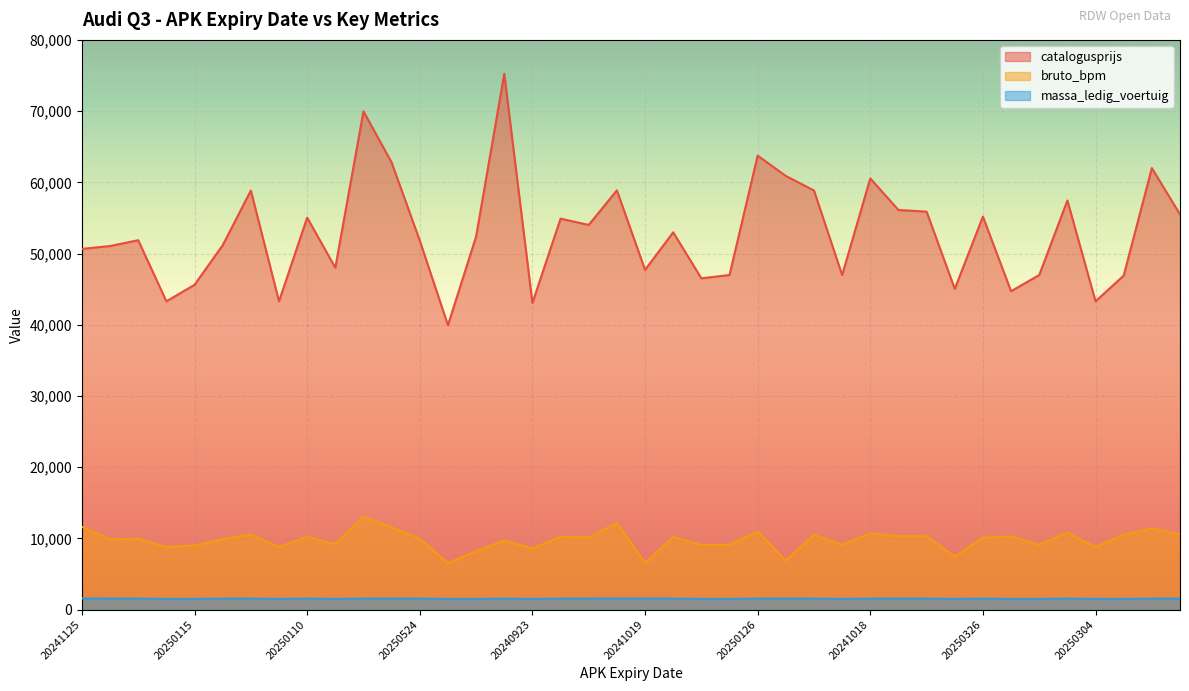

True or false: catalogusprijs has a value of 62787 at 20241122.

True